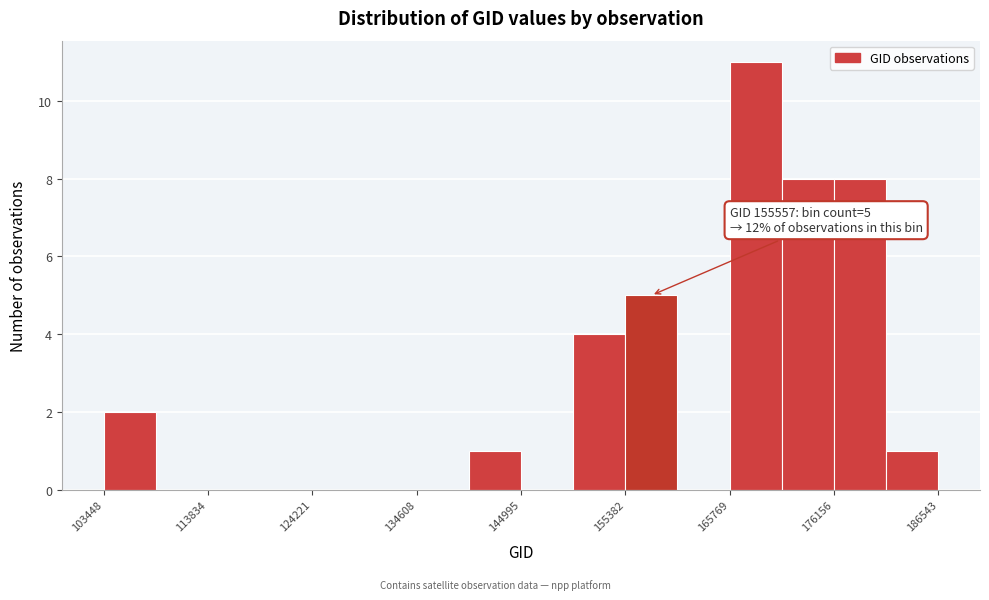

Around what value on the x-axis is the tallest bar? Give the approximate position of its centre, as read against the axis.

168000